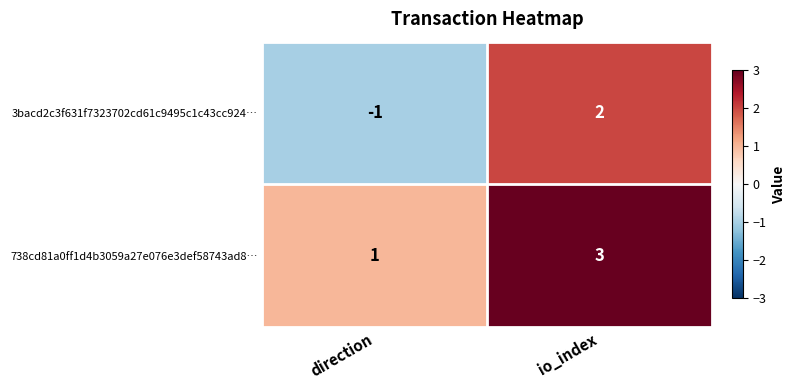

The value of 738cd81a0ff1d4b3059a27e076e3def58743ad8… at io_index is 1. True or false?

False